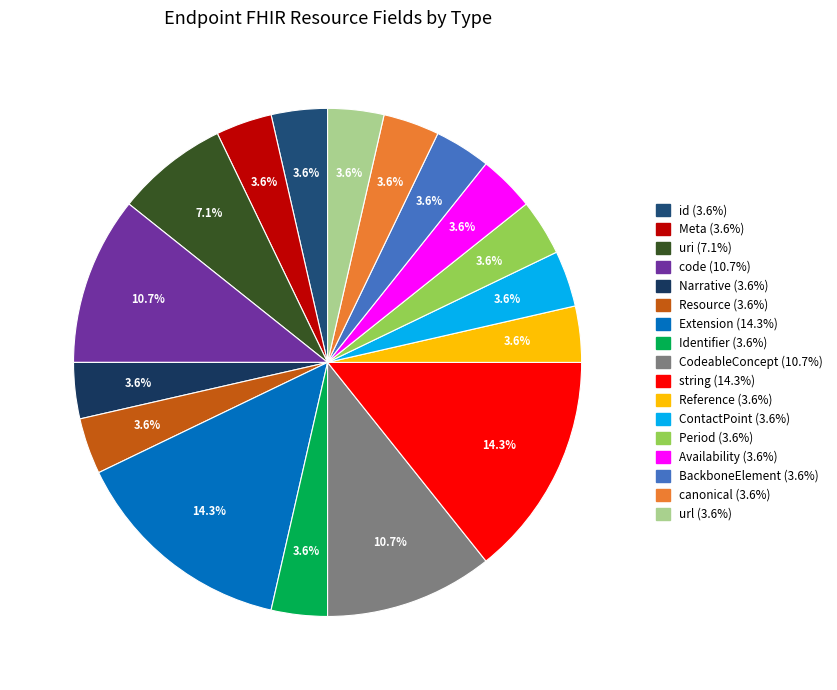

How many segments does this pie chart have?

17